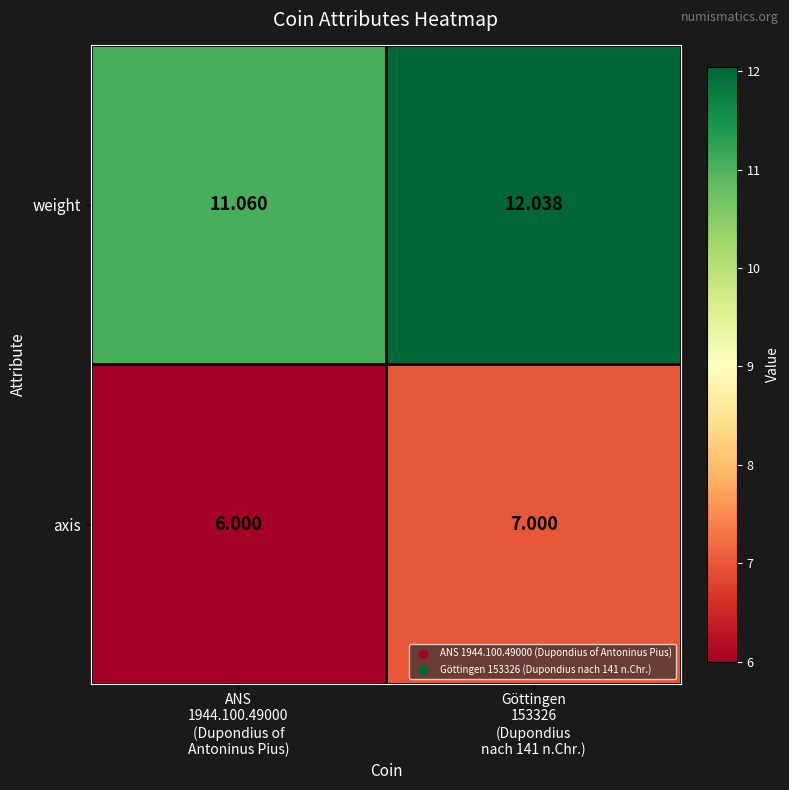

Which series has the largest total across all categories?

weight